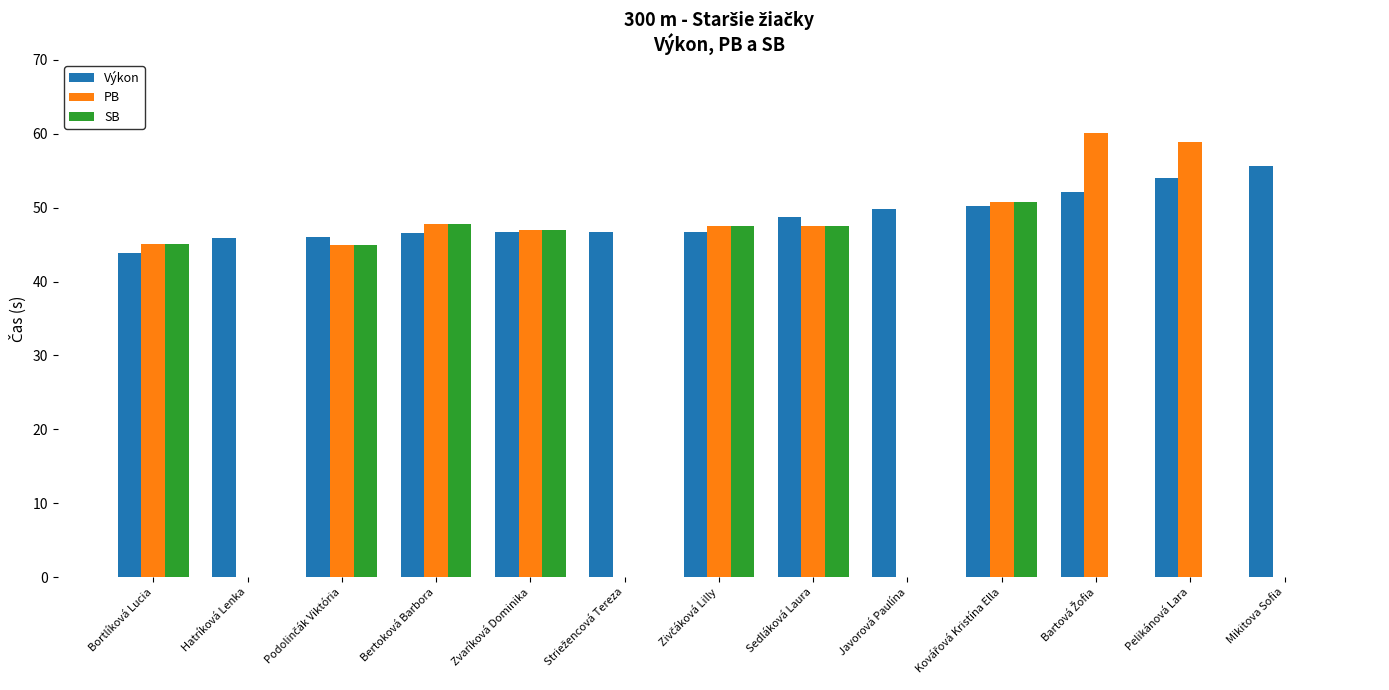

What is the sum of the SB values at Bertoková Barbora and Pelikánová Lara?

47.7